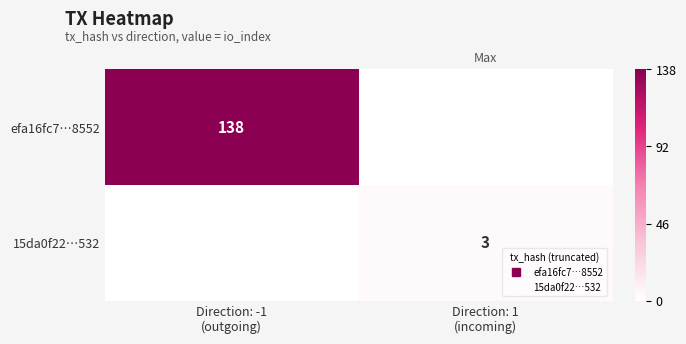

What is the total value across all series at Direction: 1
(incoming)?

3